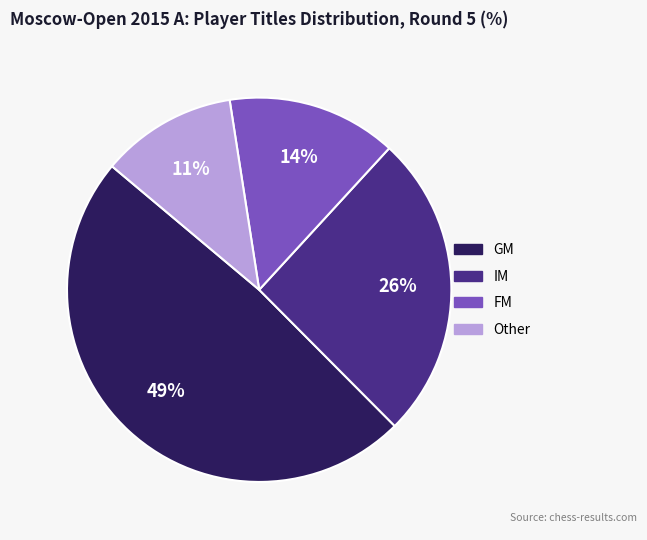

Rank the categories by value from highest to lowest.

GM, IM, FM, Other